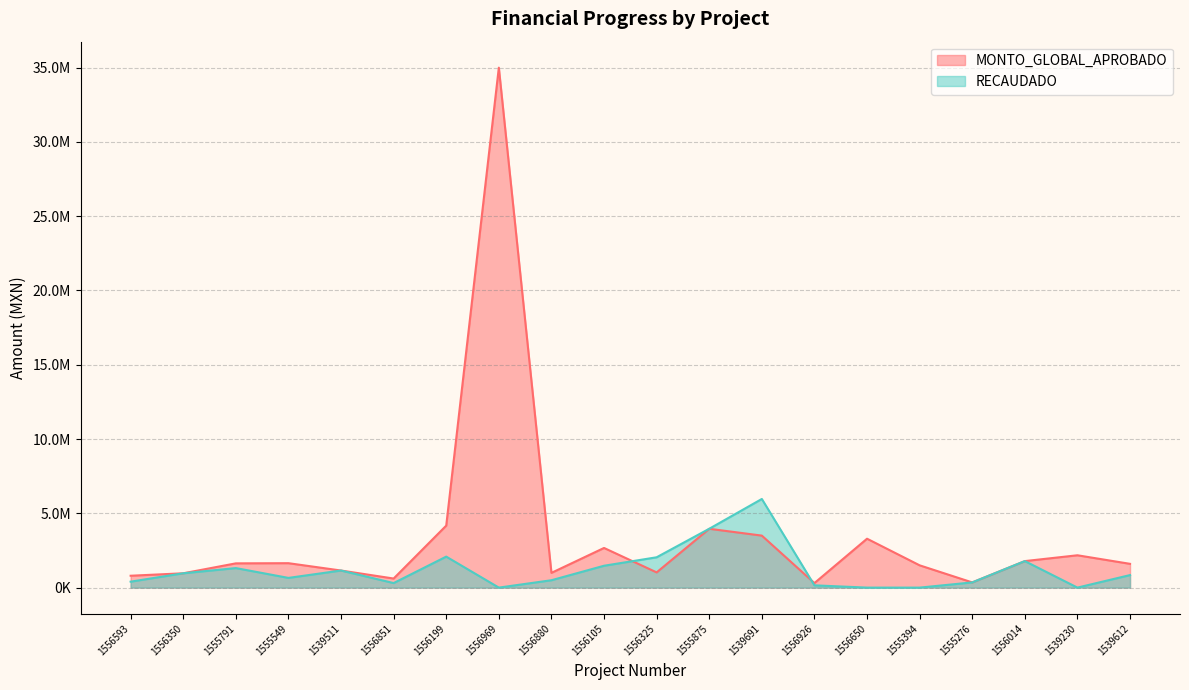

Between 1539612 and 1539230, which is larger?

1539230